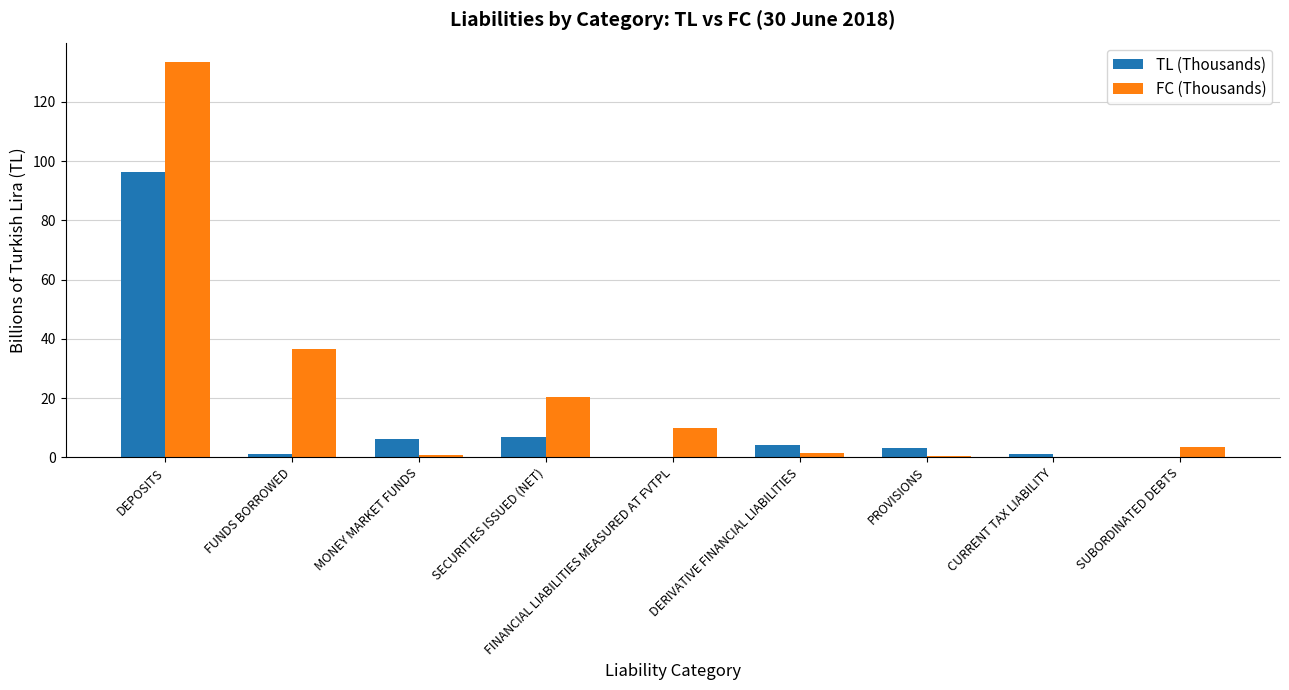

What is the sum of all FC (Thousands) values?

206.6